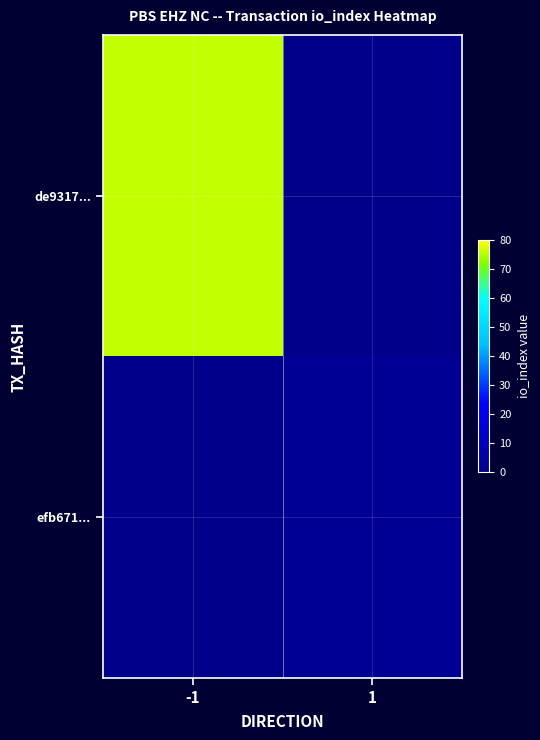

What is the total value across all series at -1?

76